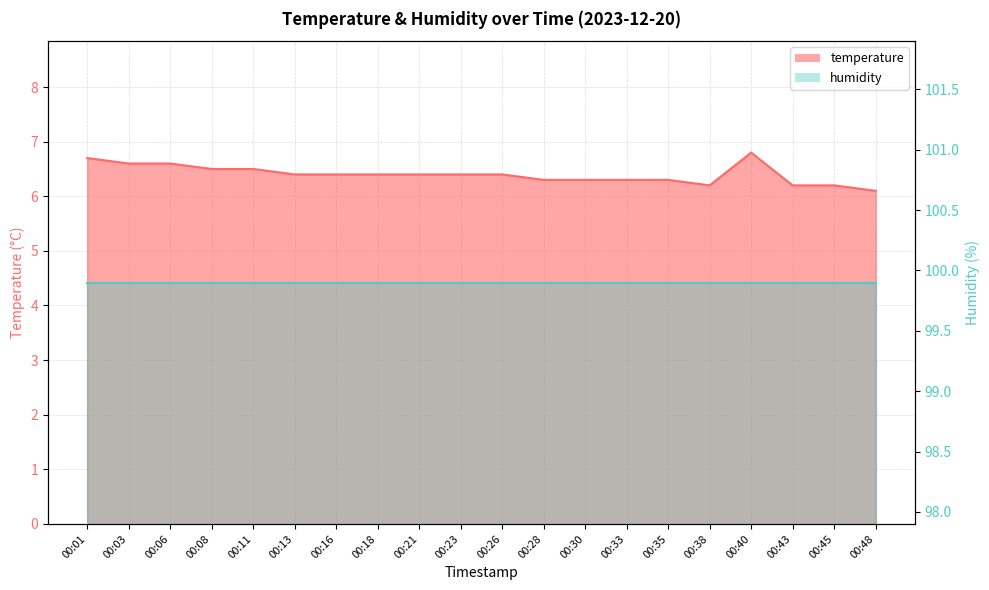

At which label is the value closest to 6?

00:48